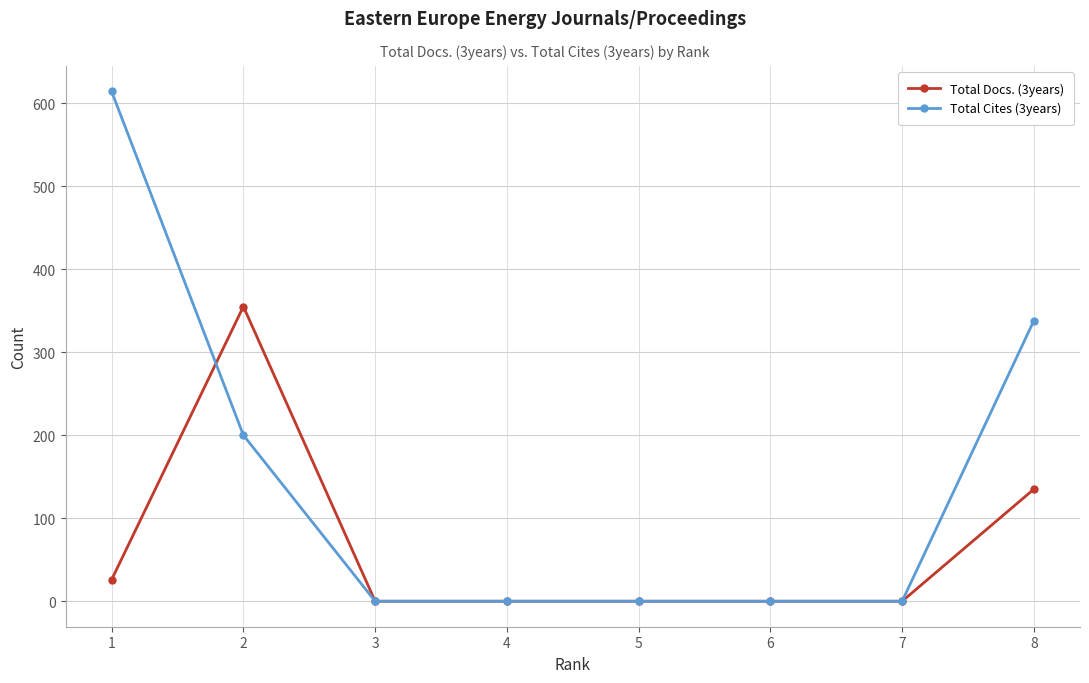

How many distinct data groups are displayed?

2